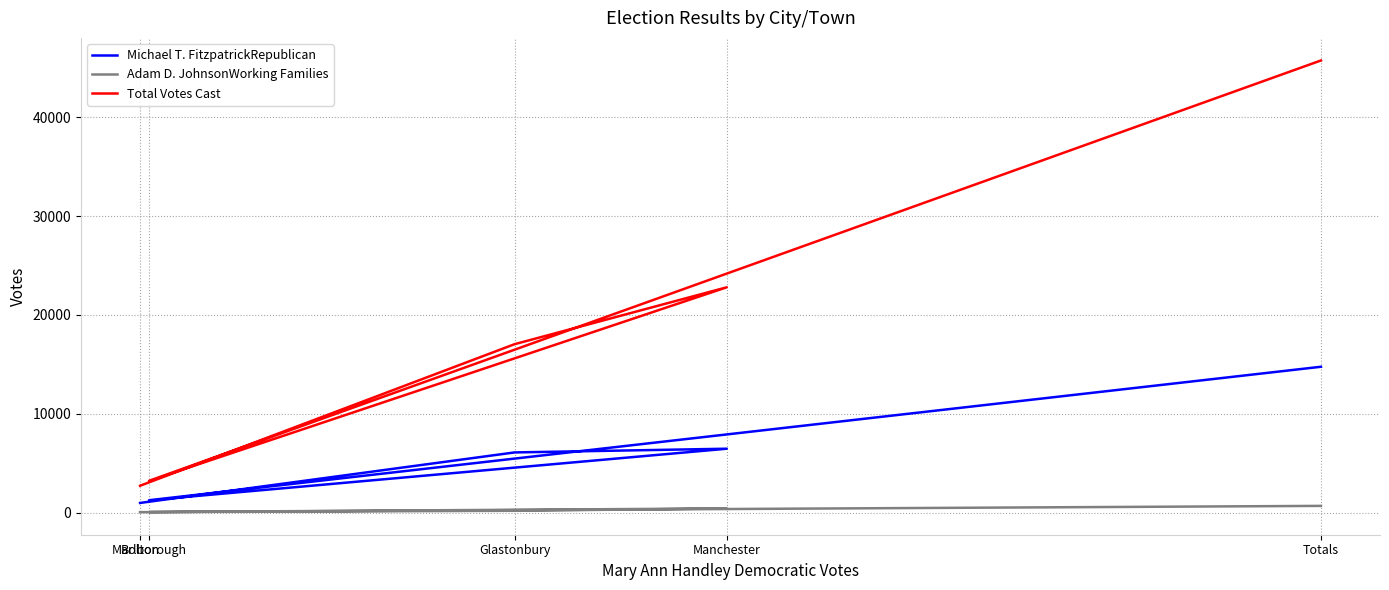

How many values in the Adam D. JohnsonWorking Families series exceed 175?

2